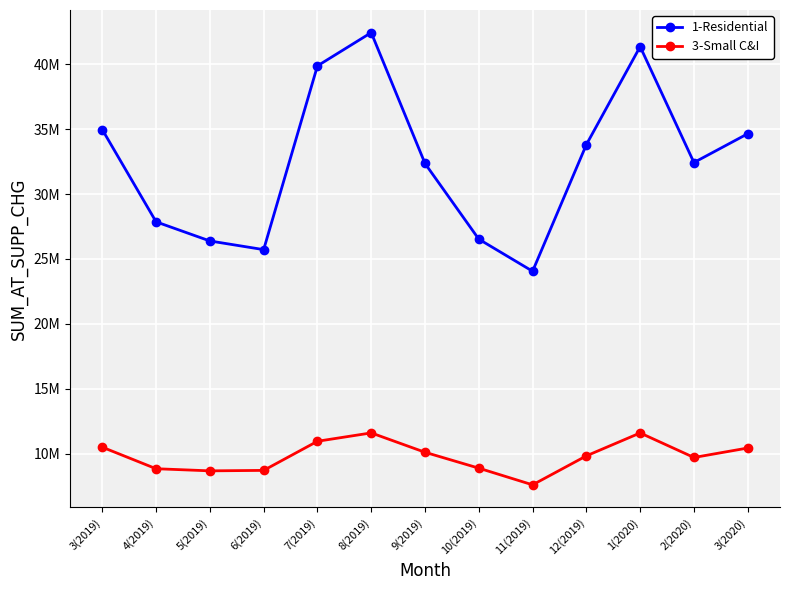

Is it true that 3-Small C&I equals 8833238.3 at 4(2019)?

True